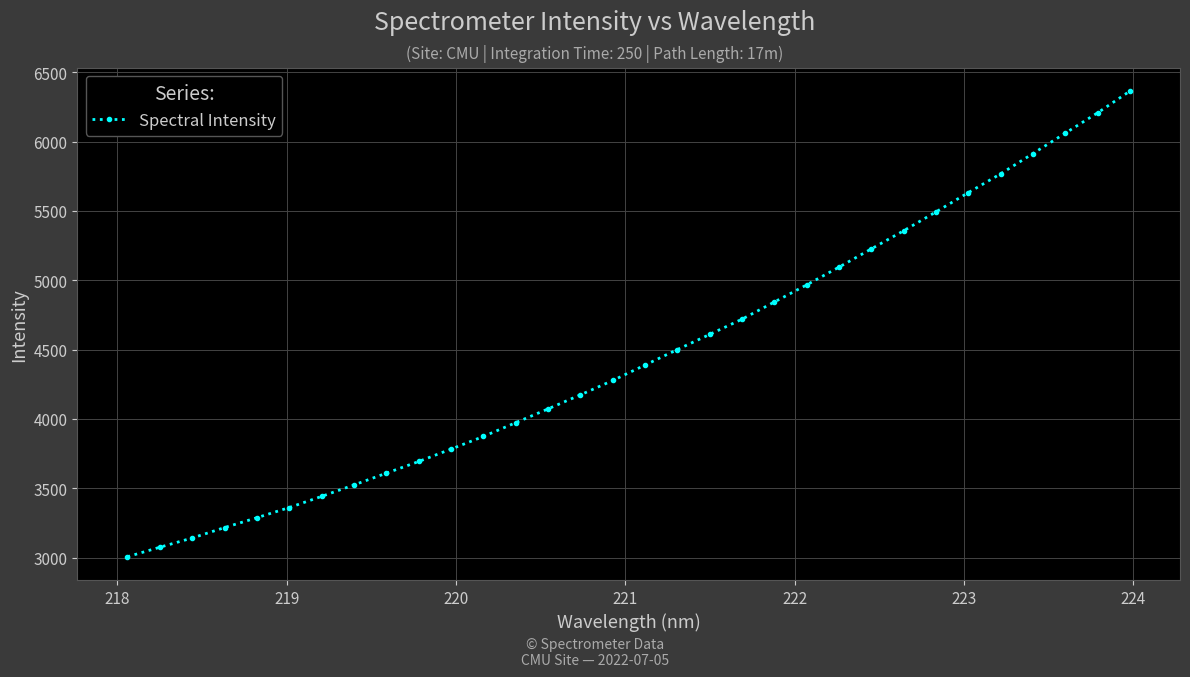

True or false: the data has more than 2 interior local peaks.

False